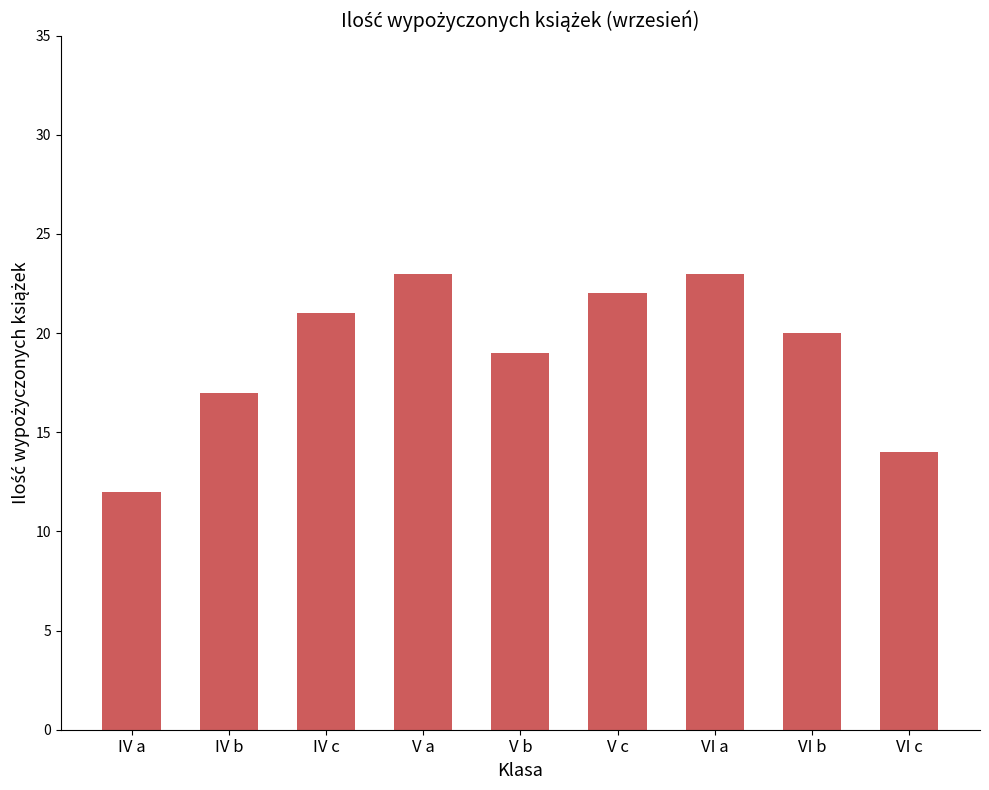

What is the label of the 6th bar from the right?

V a